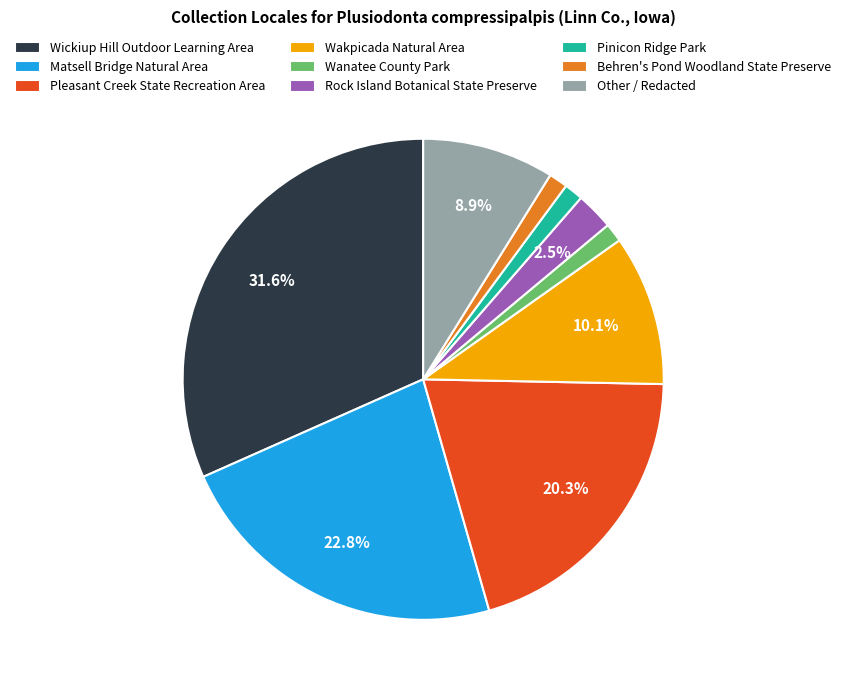

Do Matsell Bridge Natural Area and Wickiup Hill Outdoor Learning Area together represent more than half of the pie?

Yes